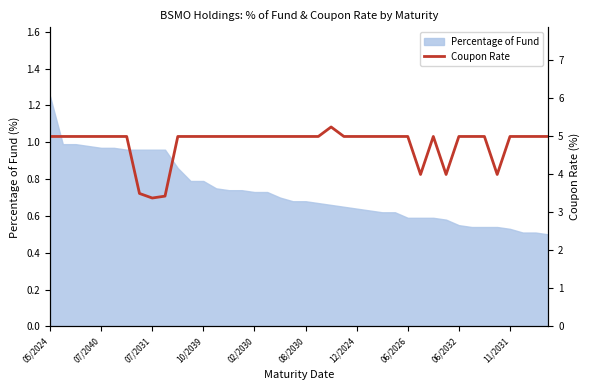

At which label does Percentage of Fund reach its peak?

05/2024